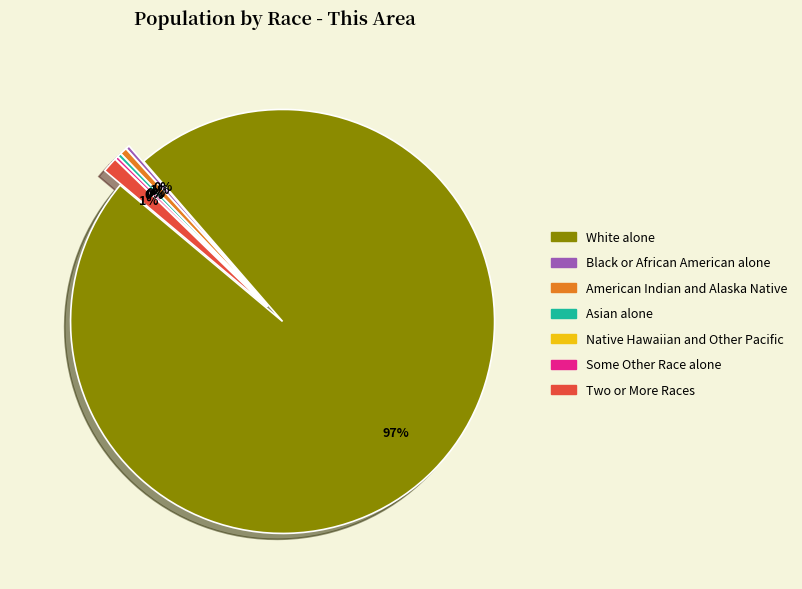

Which slice is the largest?

White alone